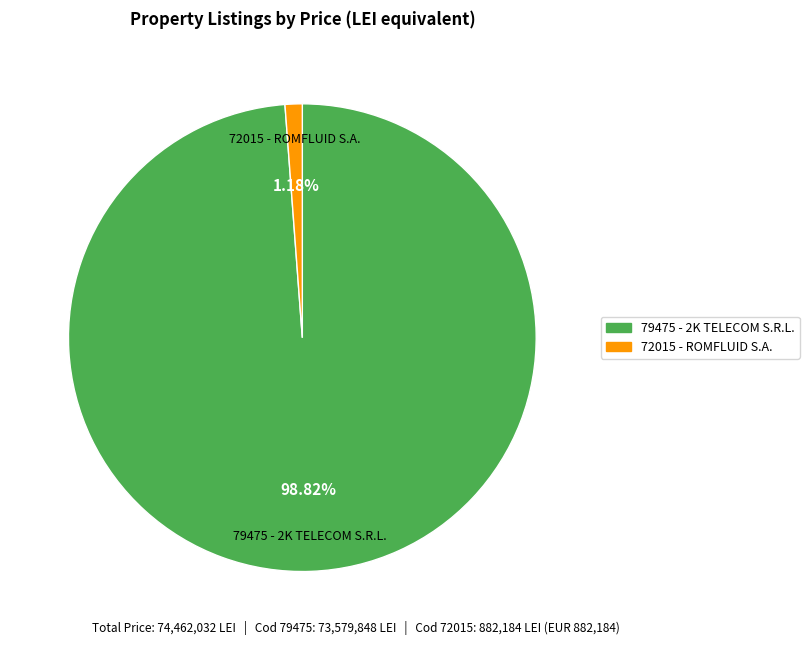

Which has a higher value, 79475 - 2K TELECOM S.R.L. or 72015 - ROMFLUID S.A.?

79475 - 2K TELECOM S.R.L.